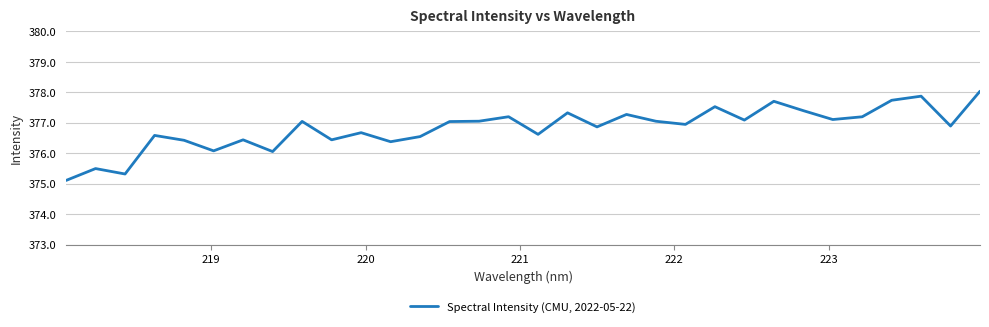

What is the difference between the maximum and minimum values?

2.9